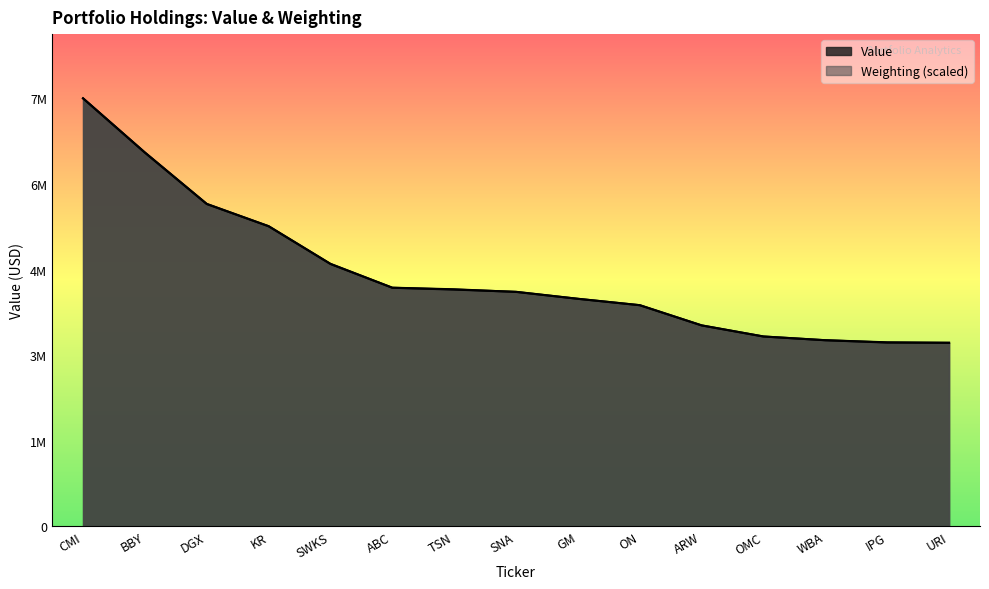

Which series has the largest total across all categories?

Weighting